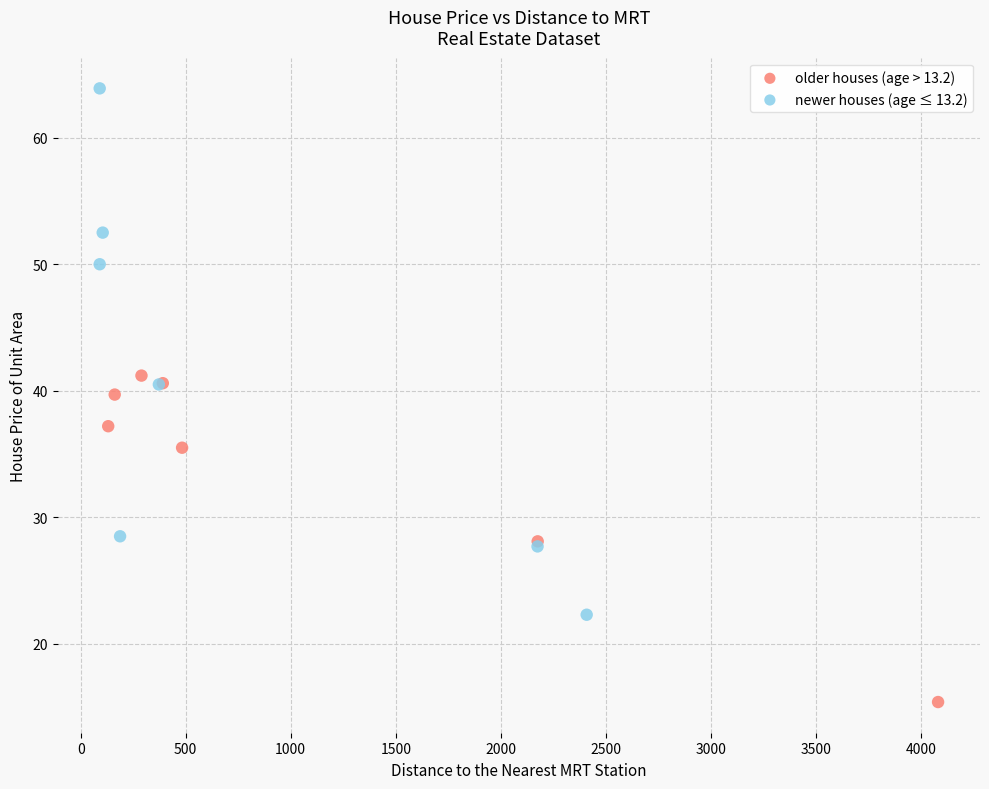

Which series contains the lowest Y value?

older houses (age > 13.2)